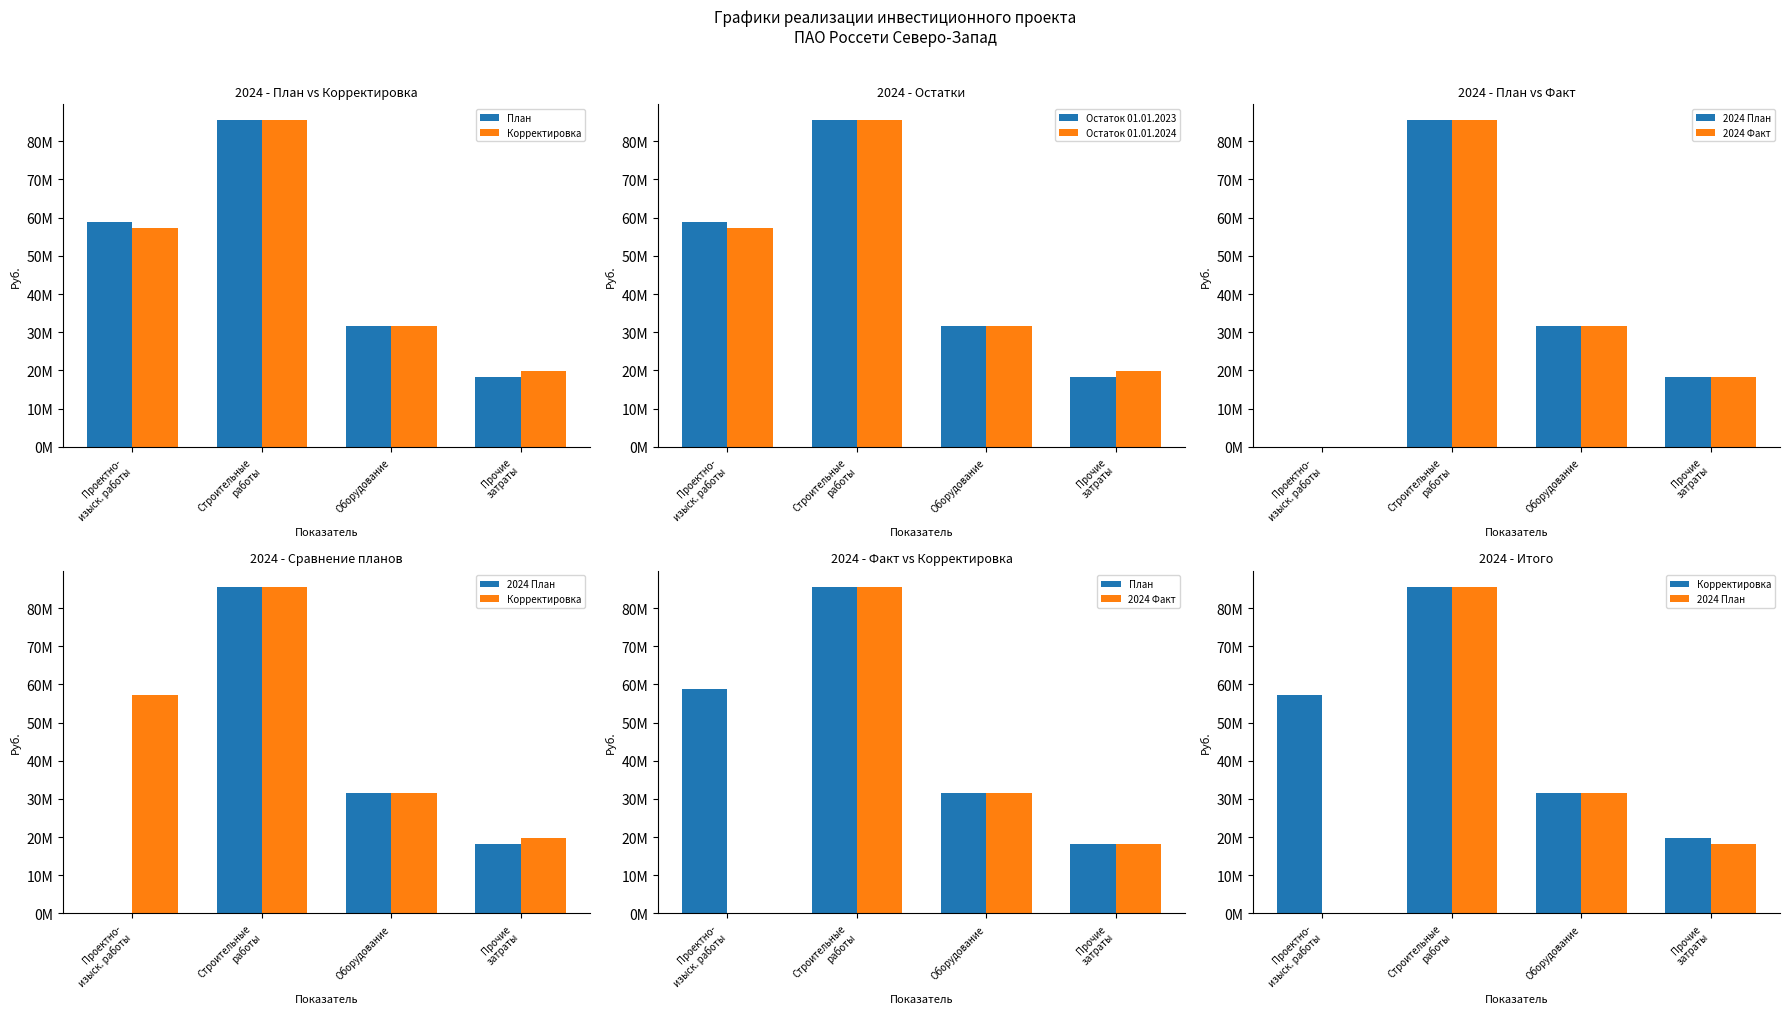

List the labels in order of 2024 План value, largest first.

Строительные
работы, Оборудование, Прочие
затраты, Проектно-
изыск. работы